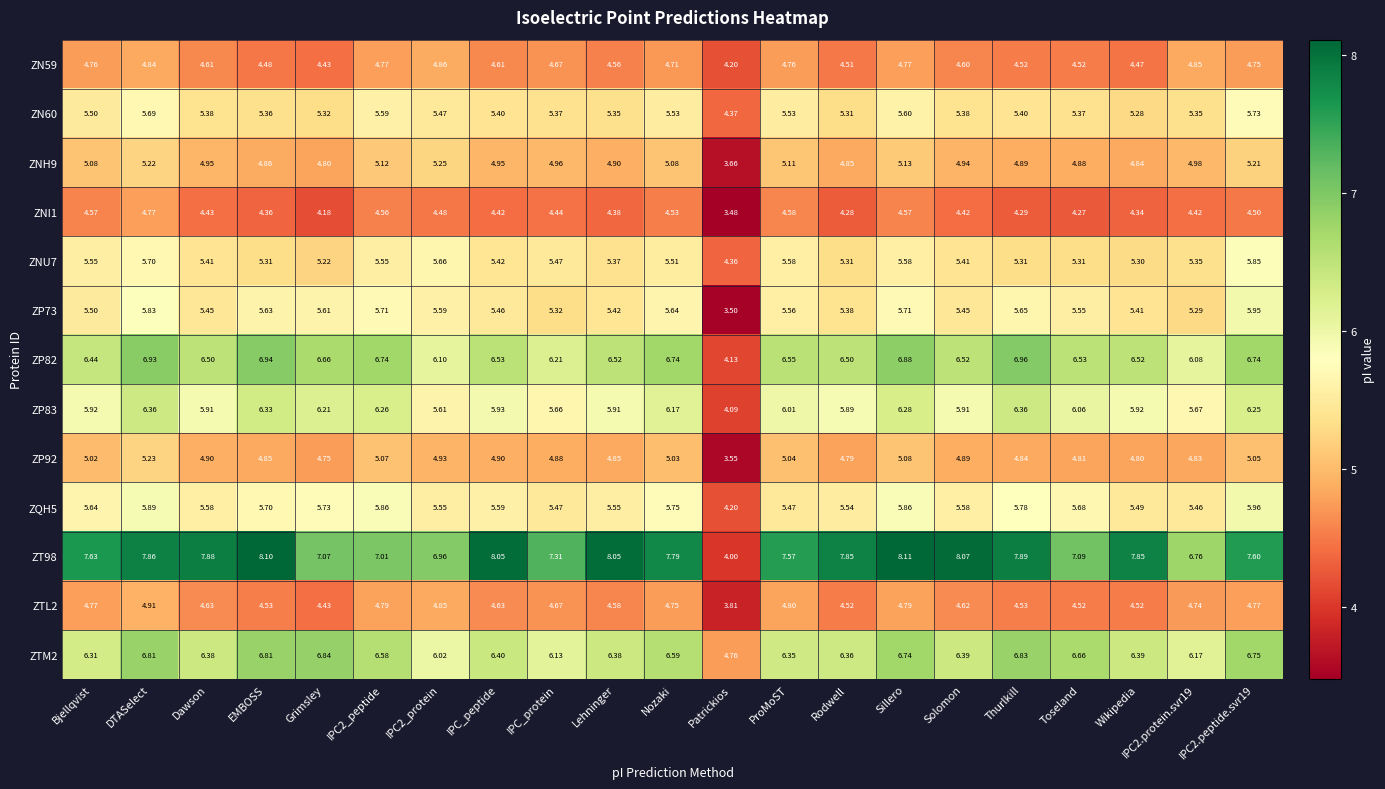

Is the value of ZN59 at EMBOSS greater than the value of ZN60 at ProMoST?

No